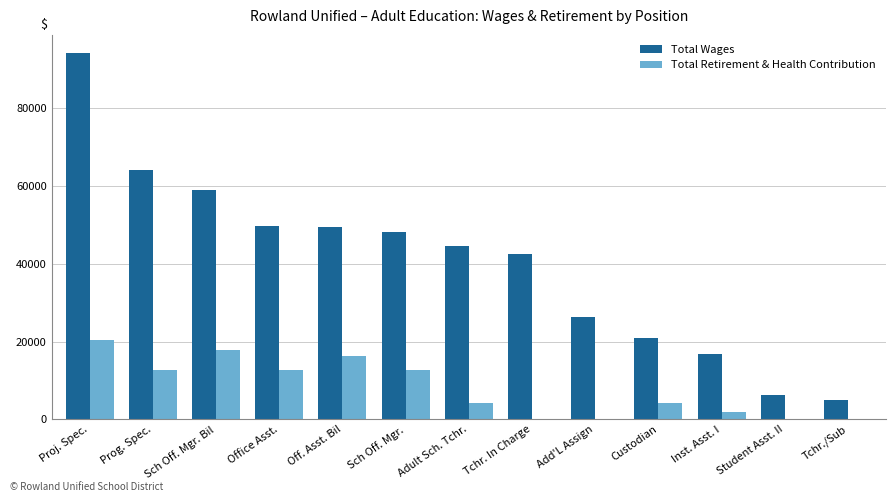

What is the spread (max minus min) of values at Tchr./Sub?

5049.0